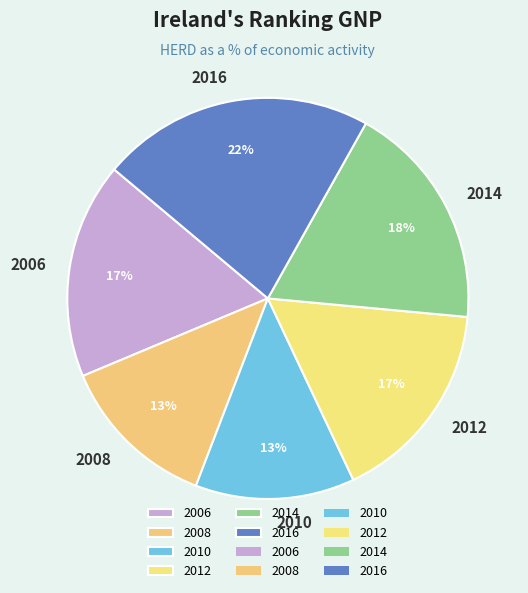

To the nearest percent, what is the average slice percentage?

17%